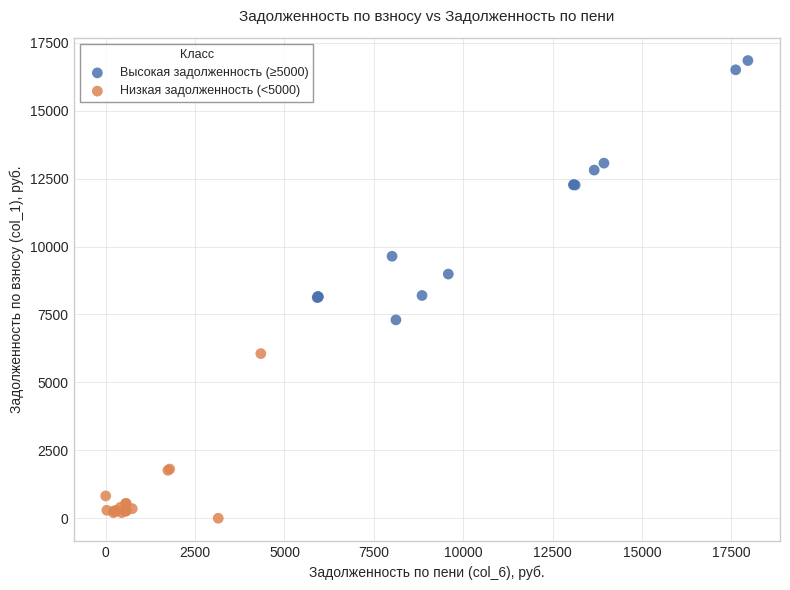

Which series contains the highest Y value?

Высокая задолженность (≥5000)